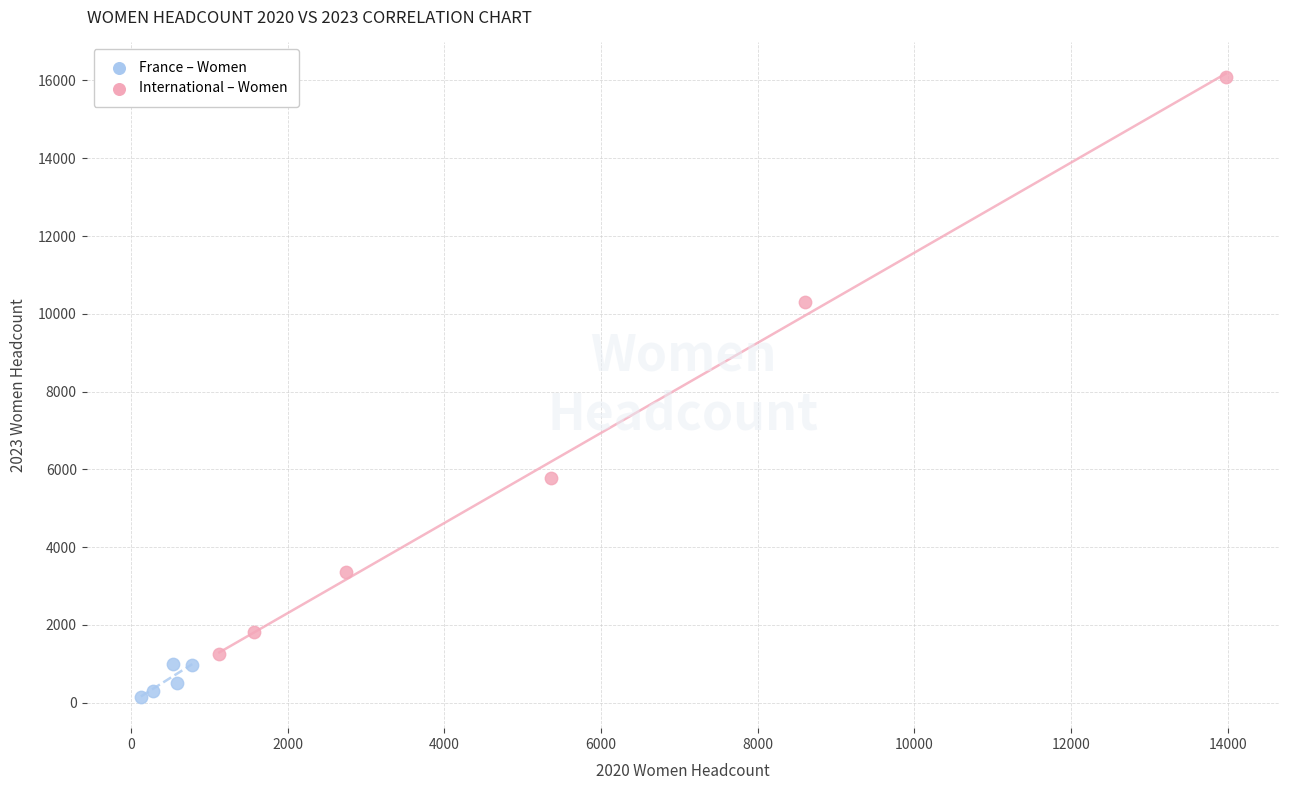

Which series has the largest Y range (max minus min)?

France – Women